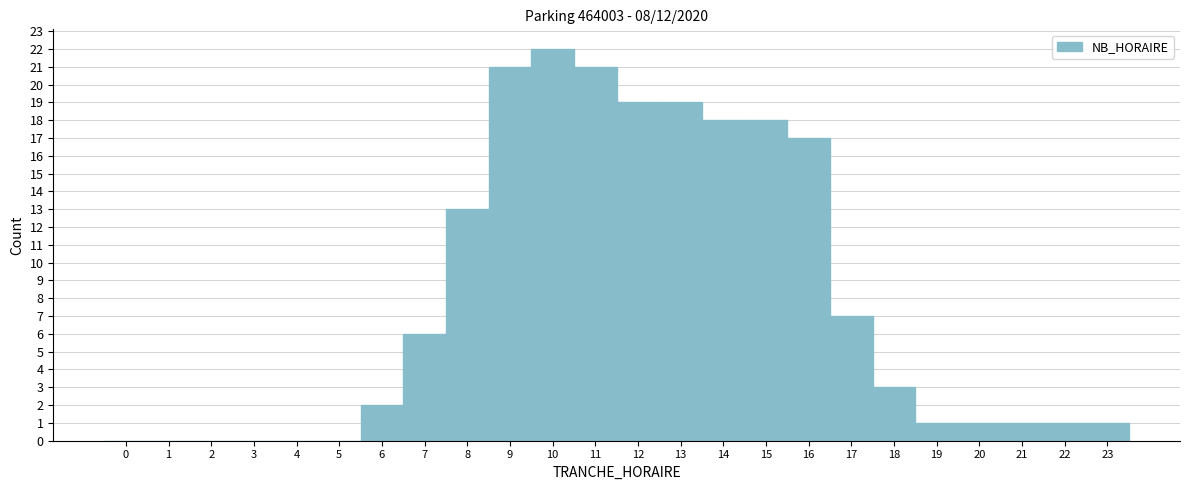

How tall is the bar that spans 8.5 to 9.5 on the x-axis? The values are not printed on the chart, so give them approximately, as read against the axis.

21